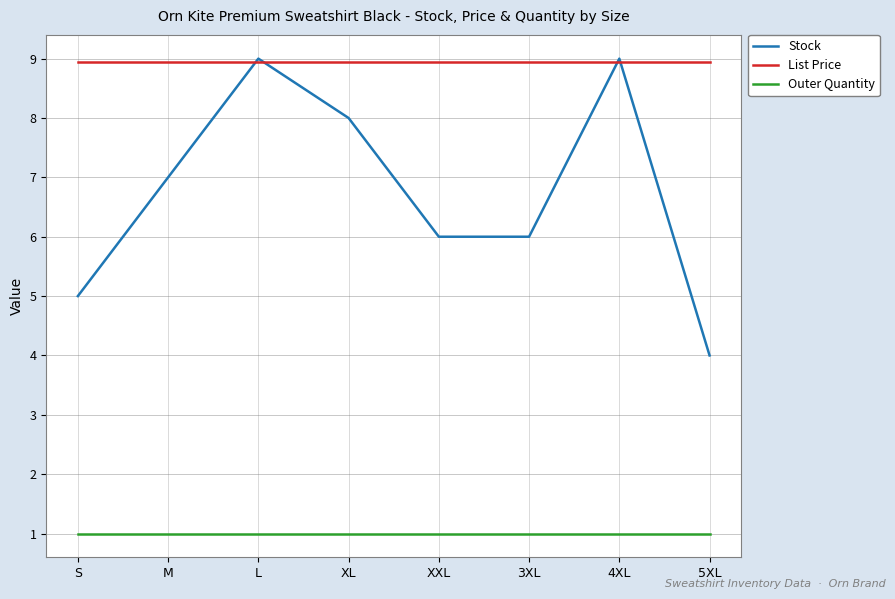

What is the maximum value shown in the chart?

9.0